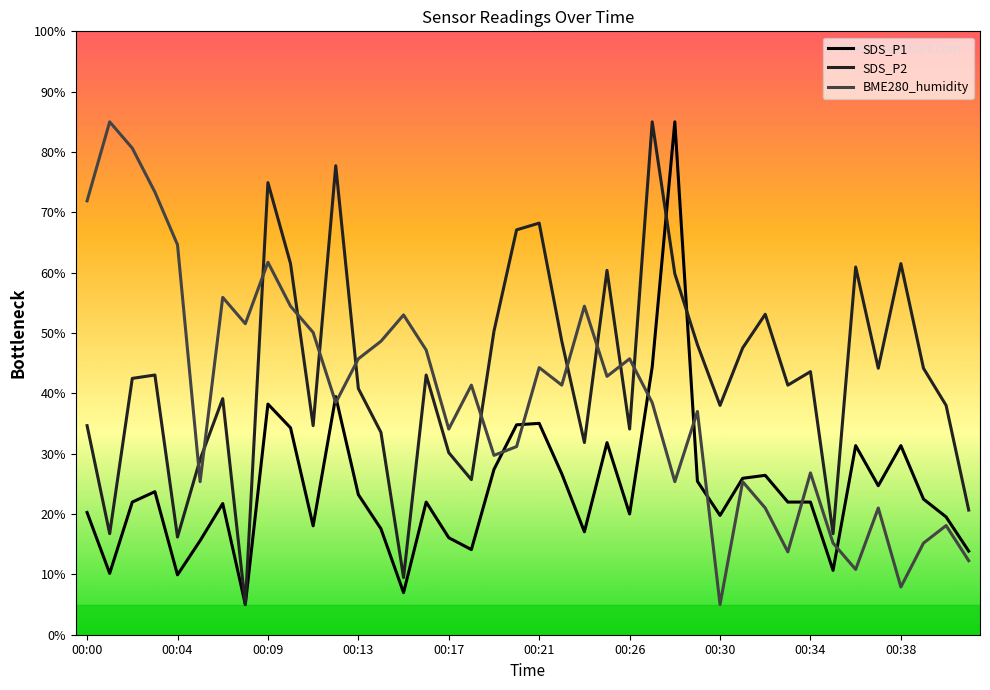

What is the greatest value displayed?

85.0